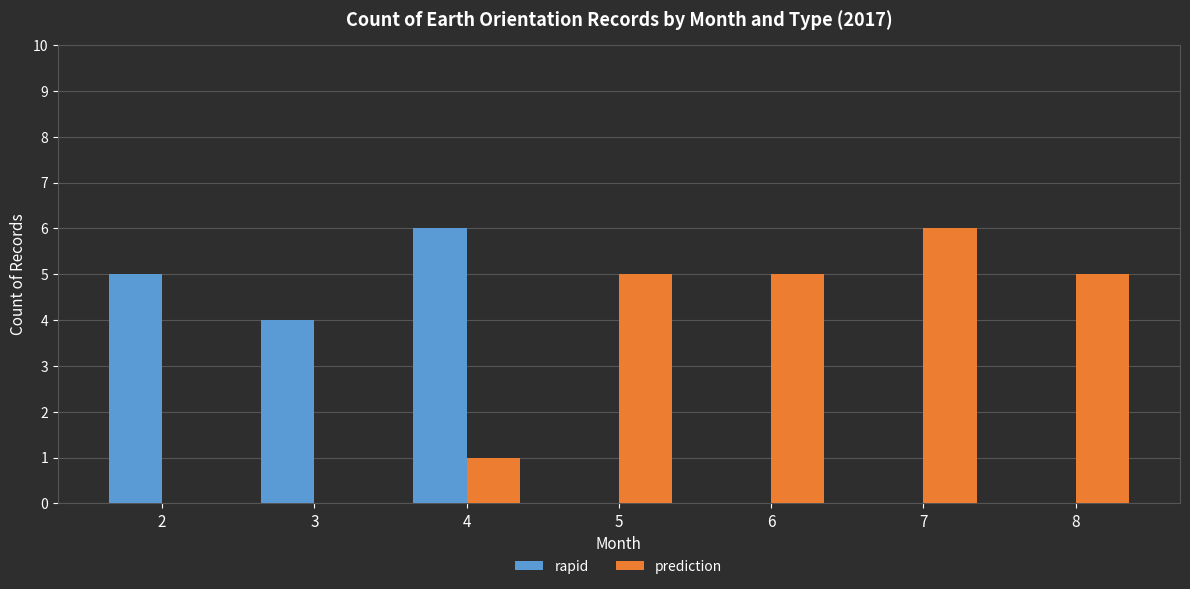

Reading right to left, what are all the values shown in this chart?

rapid: 8=0	7=0	6=0	5=0	4=6	3=4	2=5
prediction: 8=5	7=6	6=5	5=5	4=1	3=0	2=0